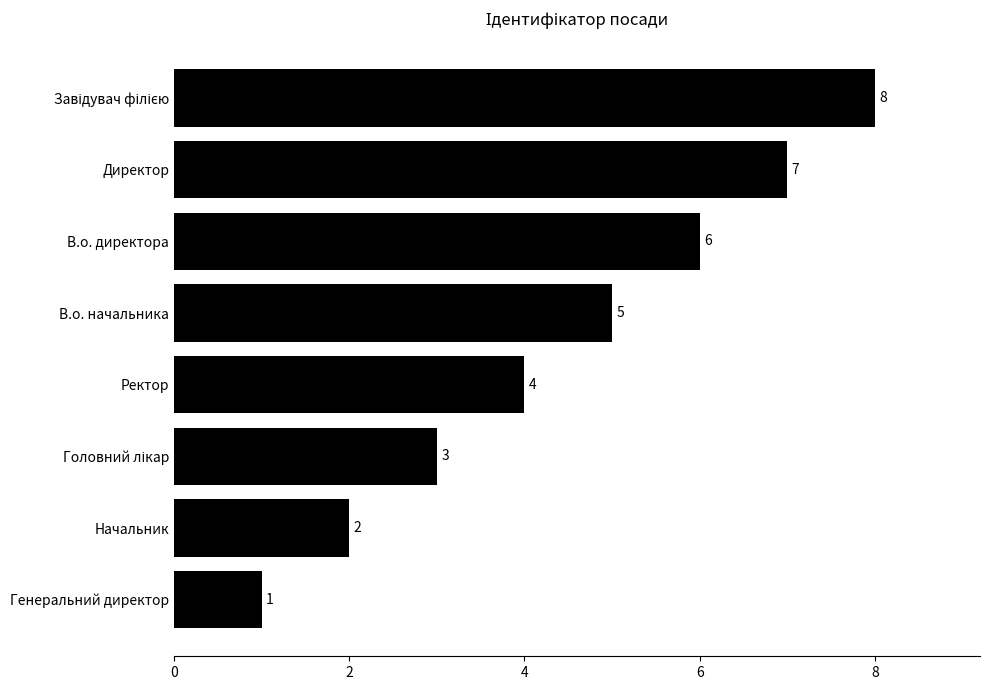

Which label corresponds to the smallest value in the chart?

Генеральний директор